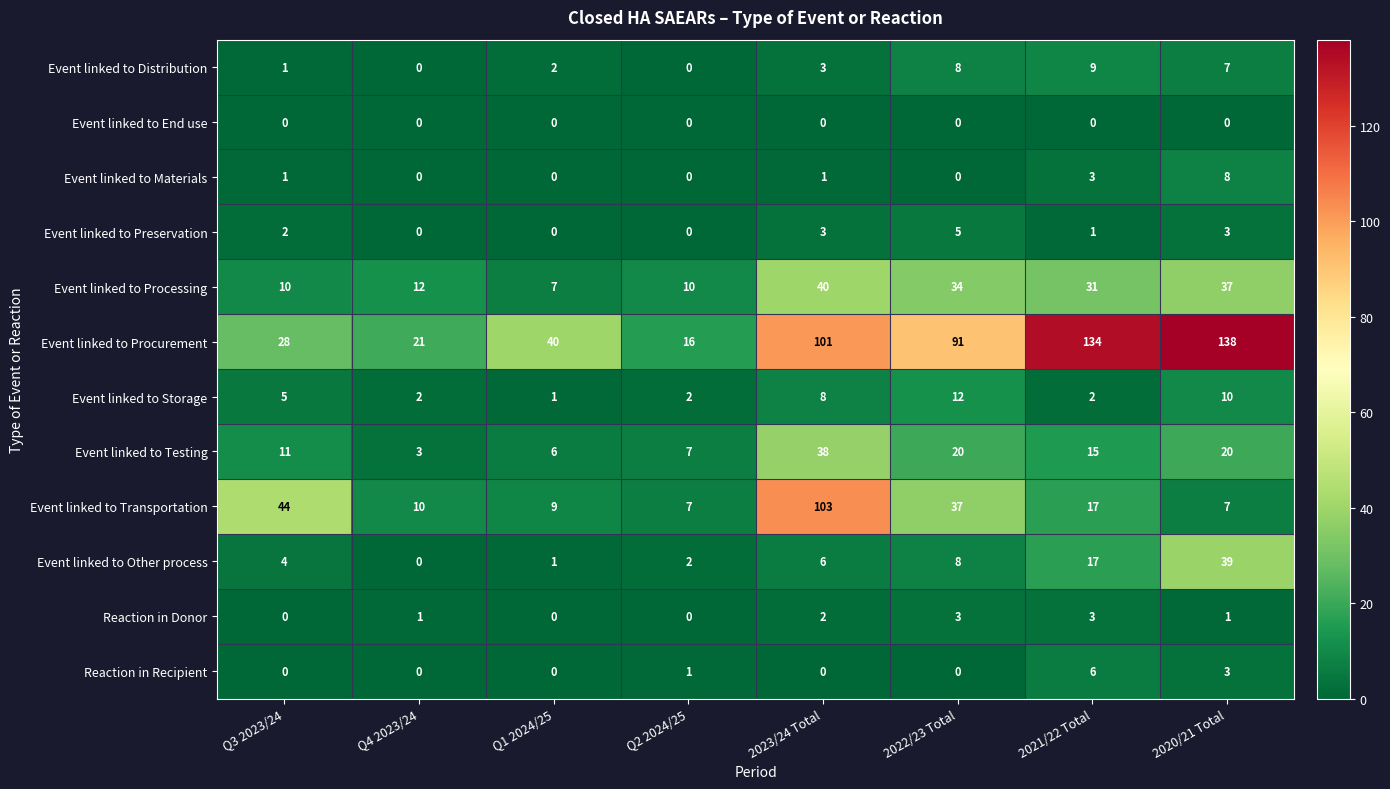

Which category has the lowest value in the Event linked to Storage series?

Q1 2024/25